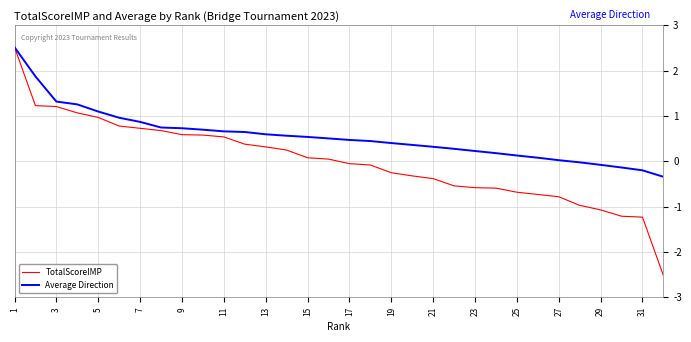

Which series has the largest total across all categories?

Average Direction